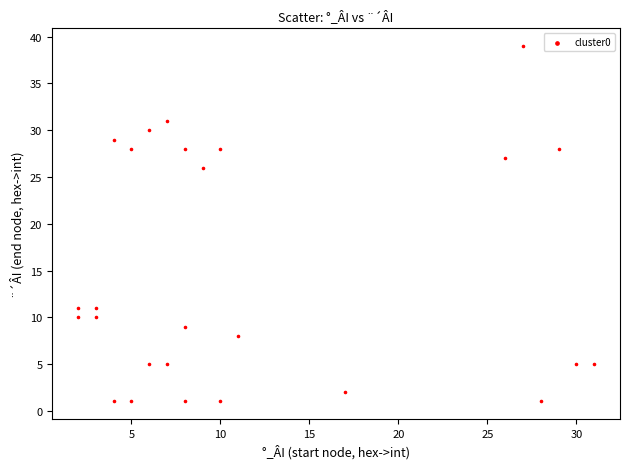

What is the range of Y values (max minus min)?

38